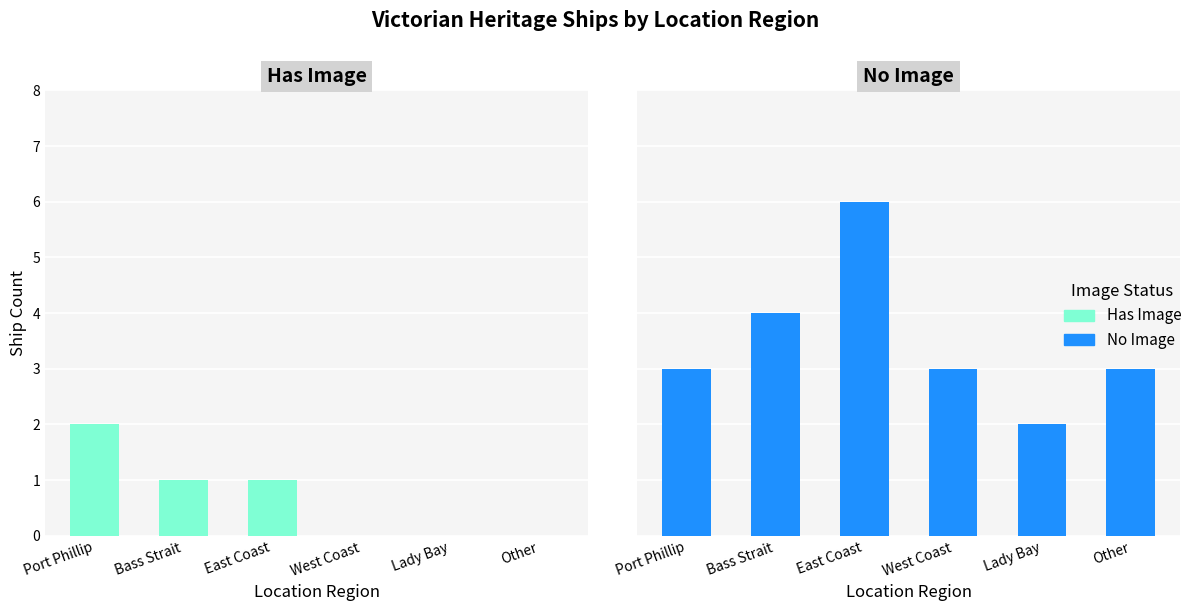

Which label corresponds to the largest value in the chart?

East Coast